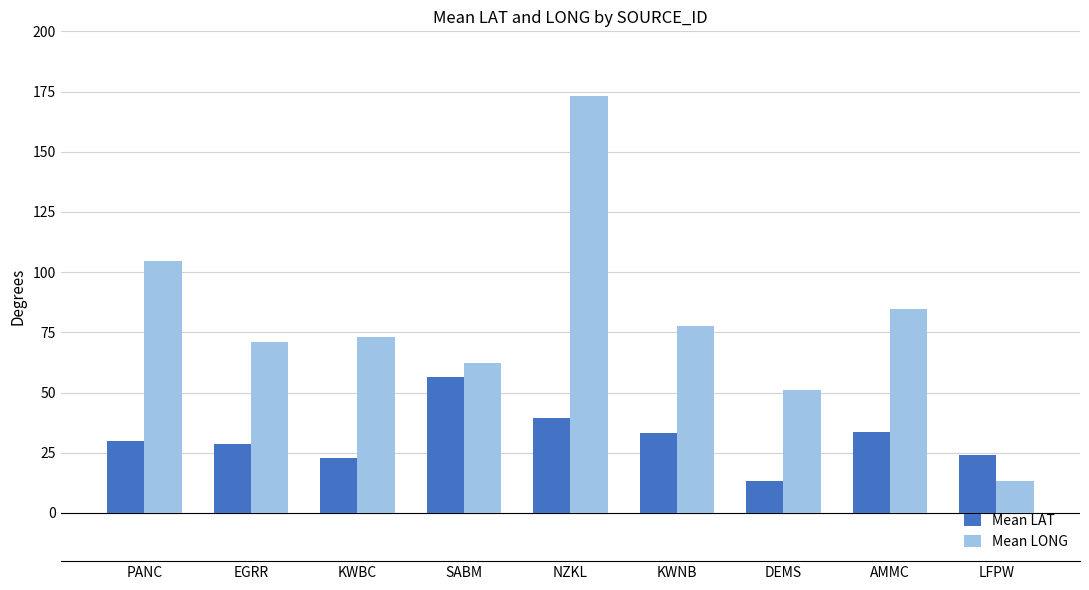

How many values in the Mean LAT series exceed 29?

5